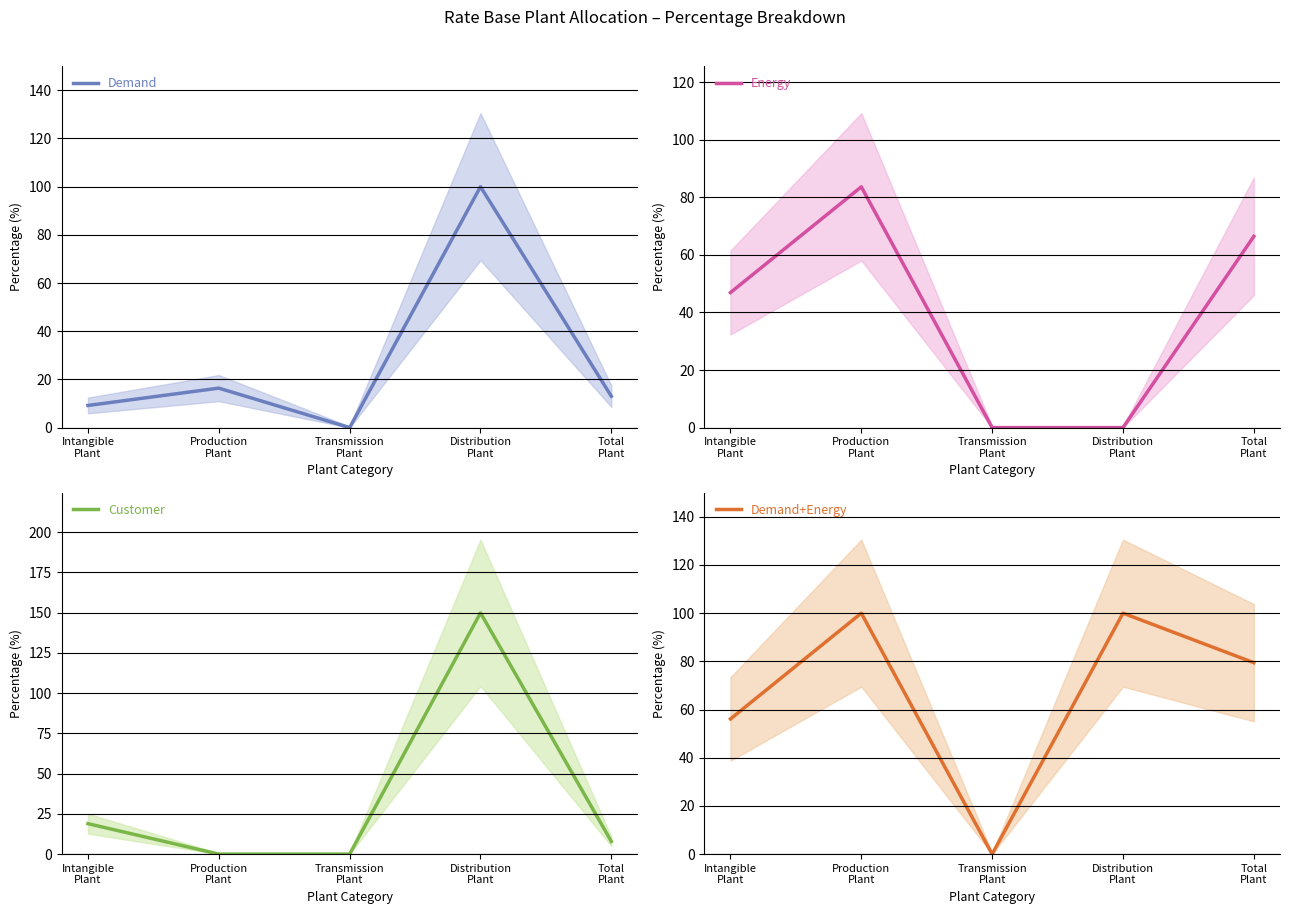

Which label corresponds to the largest value in the chart?

Distribution
Plant